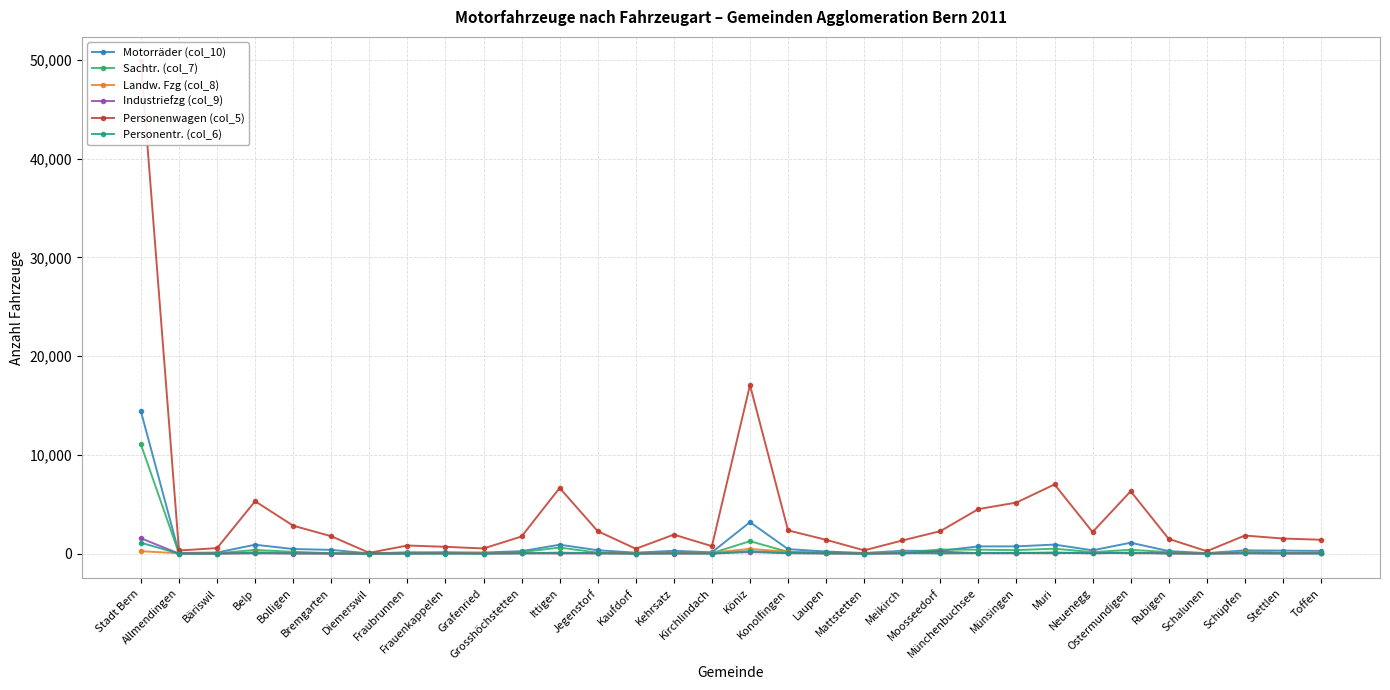

Reading left to right, extract all data points from this chart.

Motorräder (col_10): Stadt Bern=14407	Allmendingen=67	Bäriswil=114	Belp=901	Bolligen=468	Bremgarten=381	Diemerswil=18	Fraubrunnen=135	Frauenkappelen=131	Grafenried=110	Grosshöchstetten=251	Ittigen=903	Jegenstorf=346	Kaufdorf=97	Kehrsatz=289	Kirchlindach=135	Köniz=3185	Konolfingen=457	Laupen=214	Mattstetten=65	Meikirch=290	Moosseedorf=281	Münchenbuchsee=734	Münsingen=736	Muri=916	Neuenegg=336	Ostermundigen=1107	Rubigen=258	Schalunen=51	Schüpfen=331	Stettlen=306	Toffen=279
Sachtr. (col_7): Stadt Bern=11052	Allmendingen=18	Bäriswil=28	Belp=378	Bolligen=183	Bremgarten=44	Diemerswil=5	Fraubrunnen=36	Frauenkappelen=90	Grafenried=33	Grosshöchstetten=155	Ittigen=616	Jegenstorf=104	Kaufdorf=25	Kehrsatz=109	Kirchlindach=53	Köniz=1261	Konolfingen=179	Laupen=121	Mattstetten=13	Meikirch=87	Moosseedorf=414	Münchenbuchsee=398	Münsingen=356	Muri=503	Neuenegg=153	Ostermundigen=391	Rubigen=149	Schalunen=11	Schüpfen=202	Stettlen=80	Toffen=92
Landw. Fzg (col_8): Stadt Bern=244	Allmendingen=40	Bäriswil=29	Belp=135	Bolligen=93	Bremgarten=6	Diemerswil=34	Fraubrunnen=23	Frauenkappelen=55	Grafenried=66	Grosshöchstetten=62	Ittigen=25	Jegenstorf=85	Kaufdorf=45	Kehrsatz=58	Kirchlindach=105	Köniz=478	Konolfingen=195	Laupen=32	Mattstetten=38	Meikirch=132	Moosseedorf=40	Münchenbuchsee=53	Münsingen=68	Muri=29	Neuenegg=153	Ostermundigen=24	Rubigen=71	Schalunen=29	Schüpfen=194	Stettlen=74	Toffen=53
Industriefzg (col_9): Stadt Bern=1558	Allmendingen=1	Bäriswil=2	Belp=28	Bolligen=13	Bremgarten=7	Diemerswil=0	Fraubrunnen=13	Frauenkappelen=14	Grafenried=3	Grosshöchstetten=24	Ittigen=36	Jegenstorf=22	Kaufdorf=2	Kehrsatz=10	Kirchlindach=10	Köniz=159	Konolfingen=43	Laupen=18	Mattstetten=3	Meikirch=17	Moosseedorf=211	Münchenbuchsee=45	Münsingen=40	Muri=109	Neuenegg=21	Ostermundigen=110	Rubigen=13	Schalunen=1	Schüpfen=32	Stettlen=13	Toffen=15
Personenwagen (col_5): Stadt Bern=49826	Allmendingen=318	Bäriswil=557	Belp=5309	Bolligen=2829	Bremgarten=1762	Diemerswil=80	Fraubrunnen=823	Frauenkappelen=692	Grafenried=523	Grosshöchstetten=1737	Ittigen=6651	Jegenstorf=2277	Kaufdorf=493	Kehrsatz=1925	Kirchlindach=757	Köniz=17067	Konolfingen=2355	Laupen=1400	Mattstetten=332	Meikirch=1331	Moosseedorf=2278	Münchenbuchsee=4509	Münsingen=5172	Muri=7008	Neuenegg=2184	Ostermundigen=6317	Rubigen=1494	Schalunen=246	Schüpfen=1832	Stettlen=1529	Toffen=1407
Personentr. (col_6): Stadt Bern=1103	Allmendingen=7	Bäriswil=11	Belp=86	Bolligen=32	Bremgarten=28	Diemerswil=0	Fraubrunnen=9	Frauenkappelen=10	Grafenried=8	Grosshöchstetten=30	Ittigen=107	Jegenstorf=30	Kaufdorf=12	Kehrsatz=22	Kirchlindach=9	Köniz=249	Konolfingen=64	Laupen=32	Mattstetten=3	Meikirch=46	Moosseedorf=27	Münchenbuchsee=57	Münsingen=81	Muri=84	Neuenegg=58	Ostermundigen=67	Rubigen=24	Schalunen=5	Schüpfen=46	Stettlen=22	Toffen=29